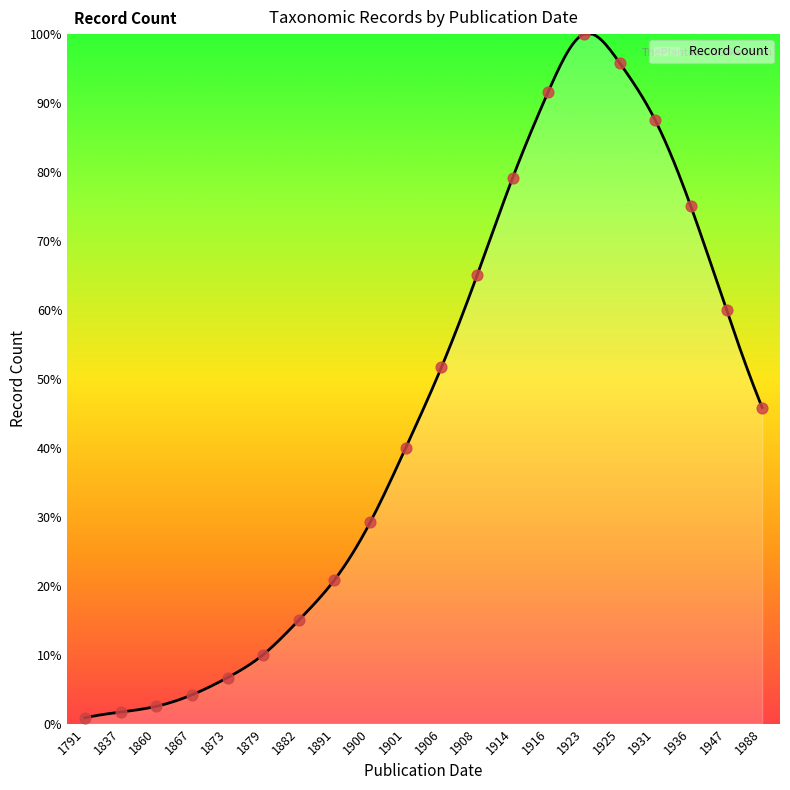

What is the change in value from 1867 to 1914?

+75.0